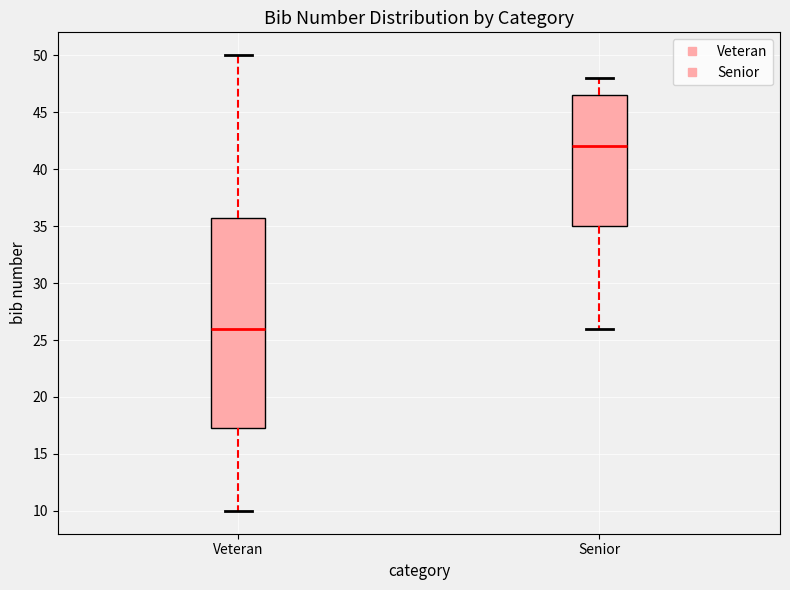

Where does the upper whisker of the box for Senior end on the y-axis? The values are not printed on the chart, so give them approximately, as read against the axis.

48.0